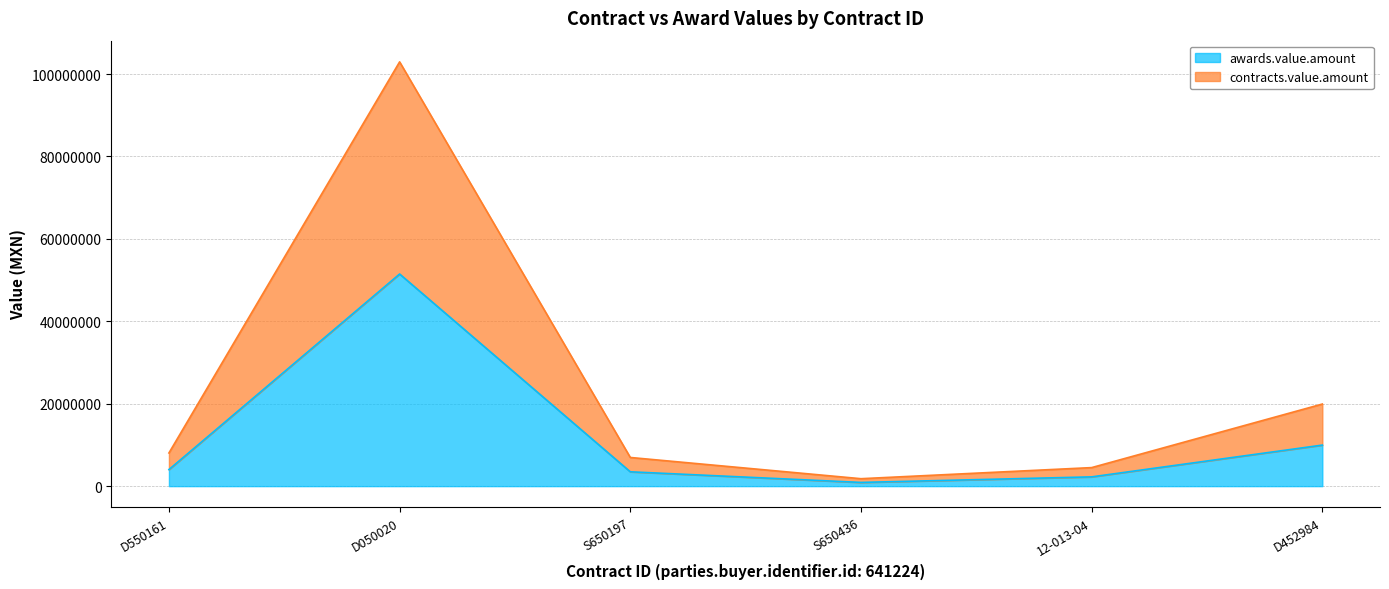

Does the chart display data point markers on the line(s)?

No